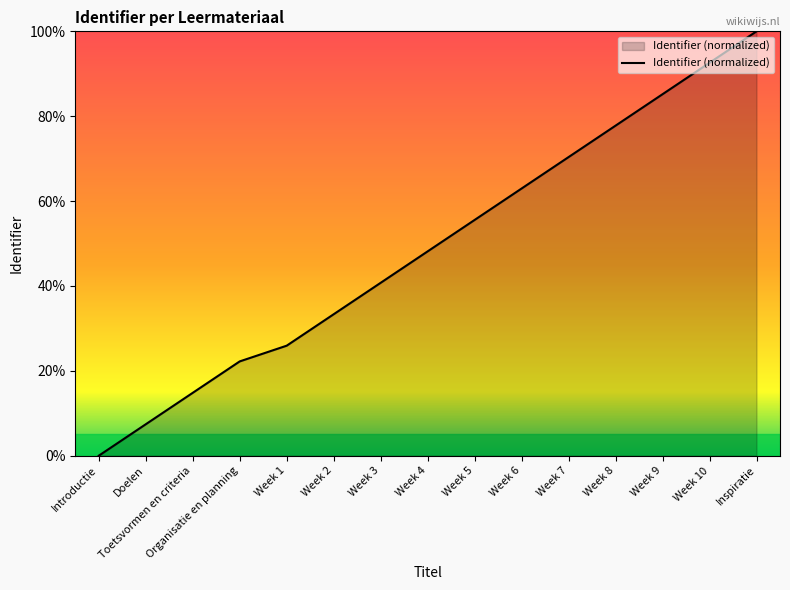

What is the difference between the values at Week 3 and Week 9?

44.4